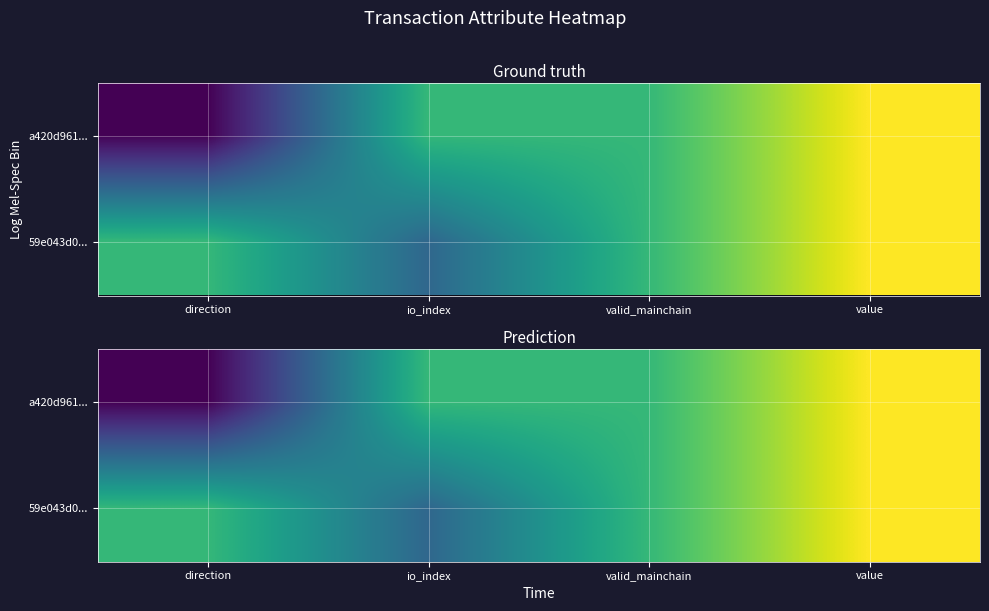

How many a420d961... values are between 1 and 2?

3